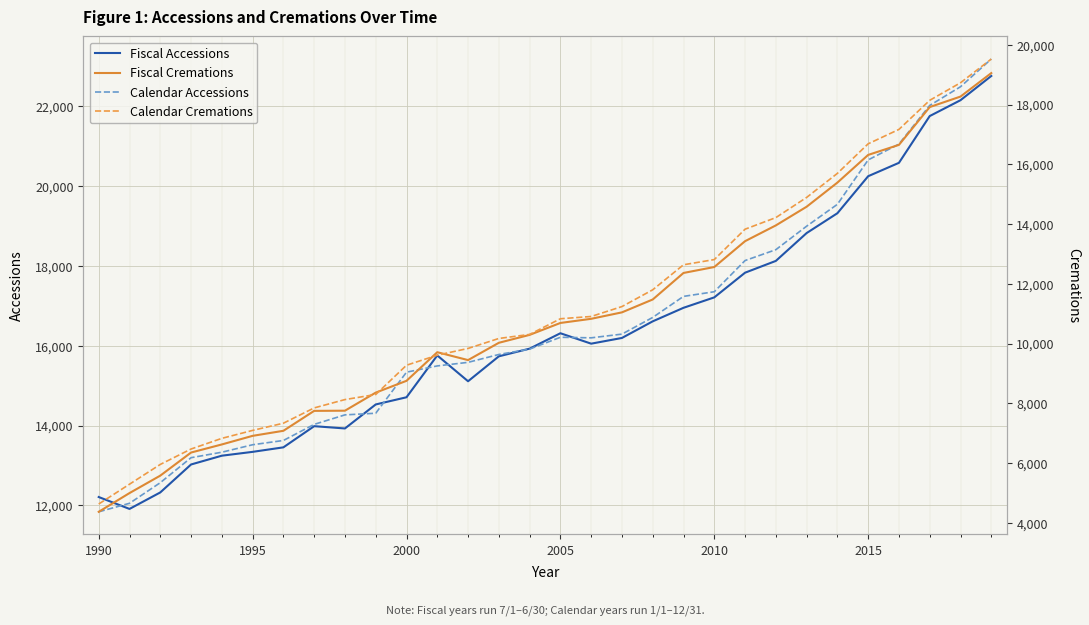

Reading left to right, extract all data points from this chart.

Fiscal Accessions: 12211	11913	12326	13026	13246	13342	13455	13985	13928	14529	14709	15756	15110	15734	15926	16312	16051	16194	16610	16949	17210	17828	18123	18820	19317	20244	20579	21750	22147	22754
Calendar Accessions: 11841	12054	12570	13196	13333	13520	13627	14030	14268	14309	15337	15494	15583	15780	15915	16211	16197	16290	16708	17235	17351	18132	18404	18992	19540	20652	21048	22016	22484	23178
Fiscal Cremations: 4367	4994	5578	6351	6622	6910	7079	7746	7752	8357	8752	9710	9446	10025	10290	10689	10828	11044	11475	12363	12562	13427	13955	14580	15388	16315	16651	17917	18268	19054
Calendar Cremations: 4628	5291	5953	6469	6826	7092	7333	7845	8124	8294	9274	9611	9836	10170	10305	10830	10906	11238	11799	12637	12811	13828	14216	14891	15697	16687	17169	18143	18730	19525